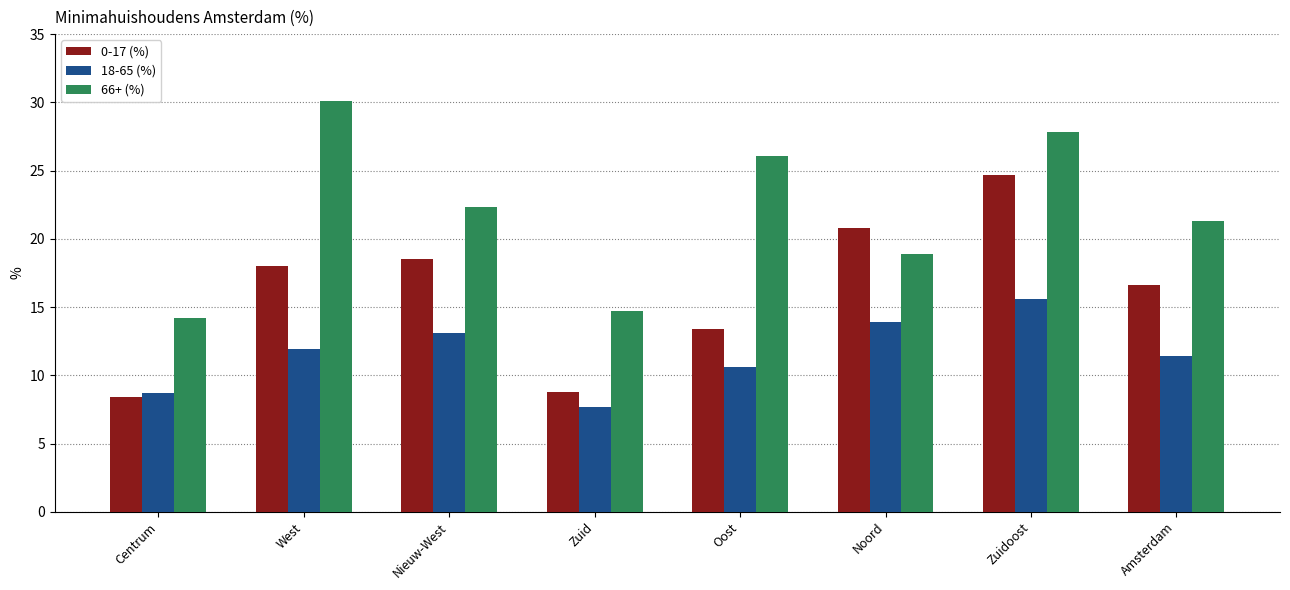

Reading left to right, what are all the values shown in this chart?

0-17 (%): Centrum=8.4	West=18.0	Nieuw-West=18.5	Zuid=8.8	Oost=13.4	Noord=20.8	Zuidoost=24.7	Amsterdam=16.6
18-65 (%): Centrum=8.7	West=11.9	Nieuw-West=13.1	Zuid=7.7	Oost=10.6	Noord=13.9	Zuidoost=15.6	Amsterdam=11.4
66+ (%): Centrum=14.2	West=30.1	Nieuw-West=22.3	Zuid=14.7	Oost=26.1	Noord=18.9	Zuidoost=27.8	Amsterdam=21.3